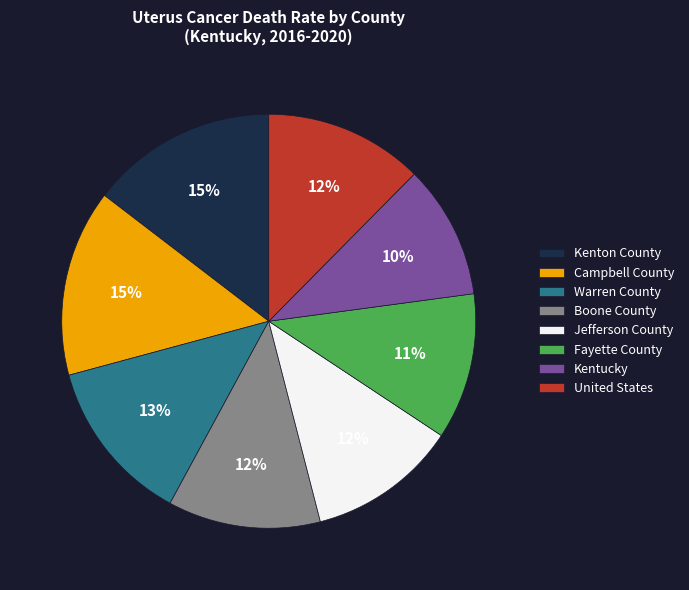

Which category has the smallest portion of the pie?

Kentucky